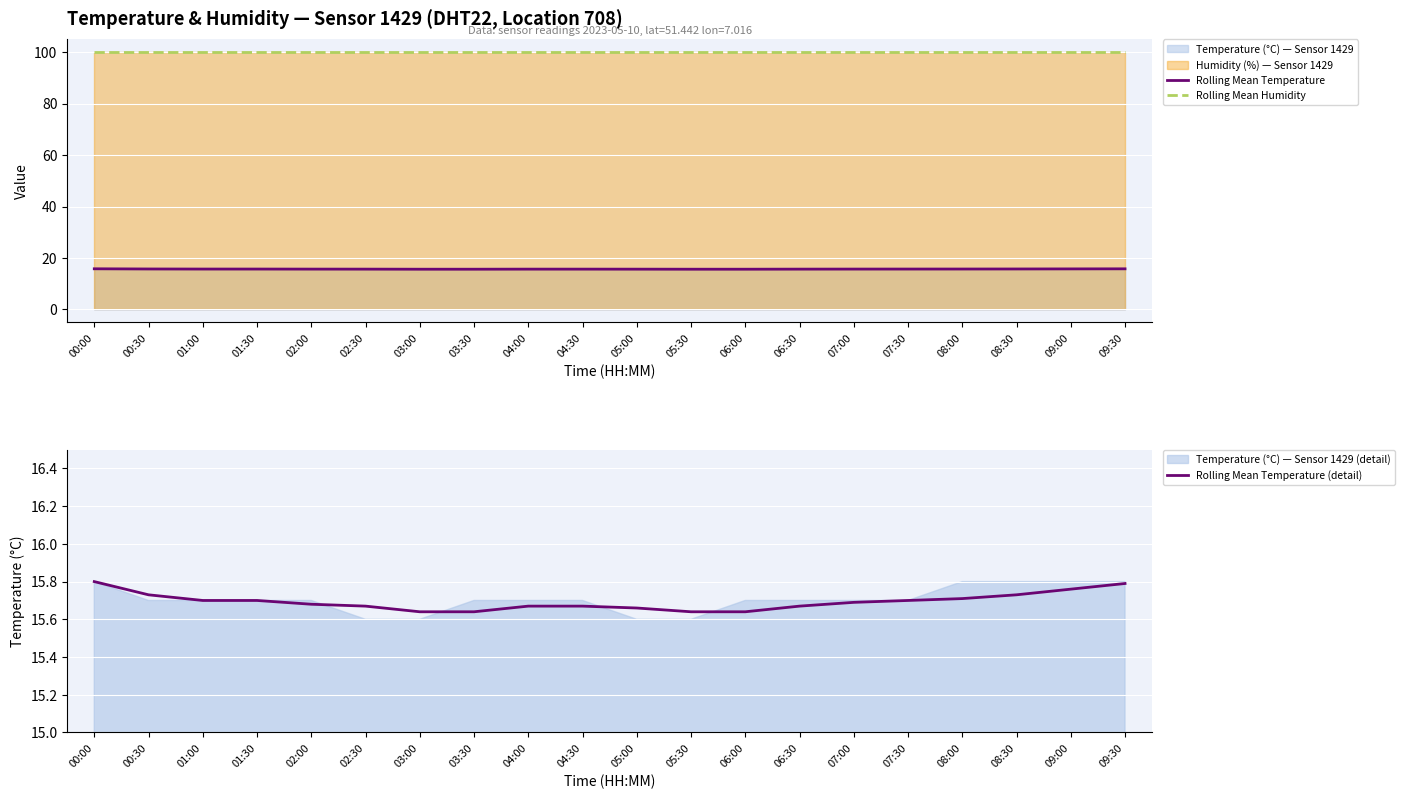

Reading right to left, extract all data points from this chart.

Rolling Mean Temperature: 15.8	15.8	15.7	15.7	15.7	15.7	15.7	15.6	15.6	15.7	15.7	15.7	15.6	15.6	15.7	15.7	15.7	15.7	15.7	15.8
Rolling Mean Humidity: 99.9	99.9	99.9	99.9	99.9	99.9	99.9	99.9	99.9	99.9	99.9	99.9	99.9	99.9	99.9	99.9	99.9	99.9	99.9	99.9
Rolling Mean Temperature (detail): 15.8	15.8	15.7	15.7	15.7	15.7	15.7	15.6	15.6	15.7	15.7	15.7	15.6	15.6	15.7	15.7	15.7	15.7	15.7	15.8